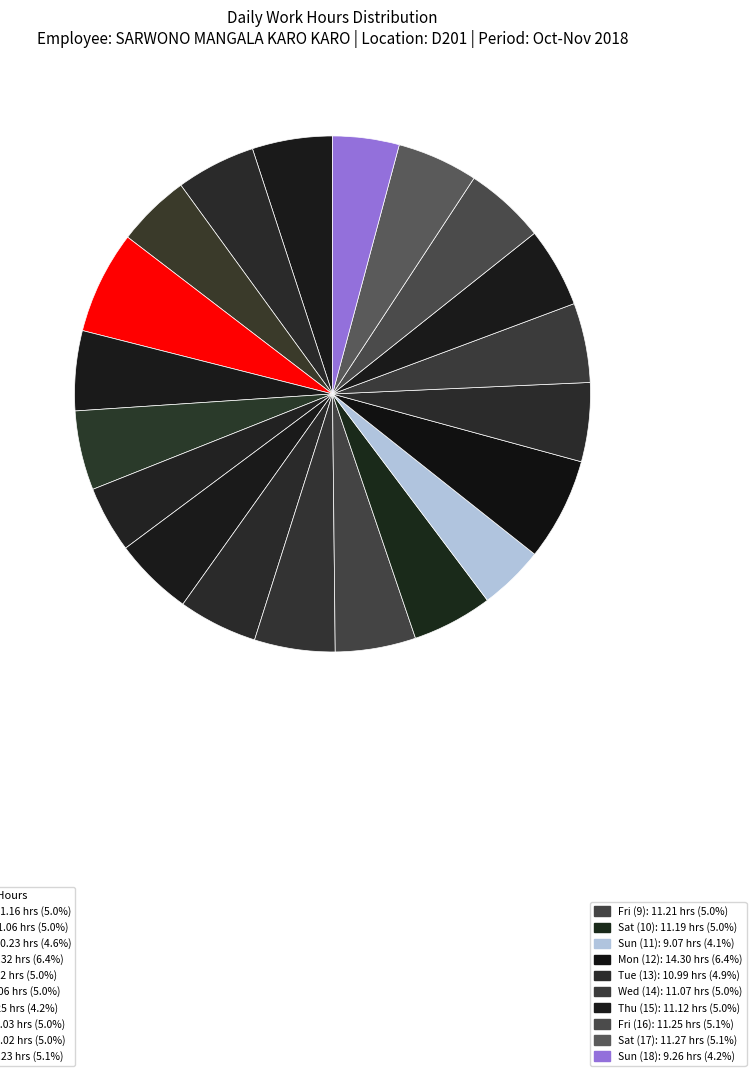

How many slices are in this pie chart?

20